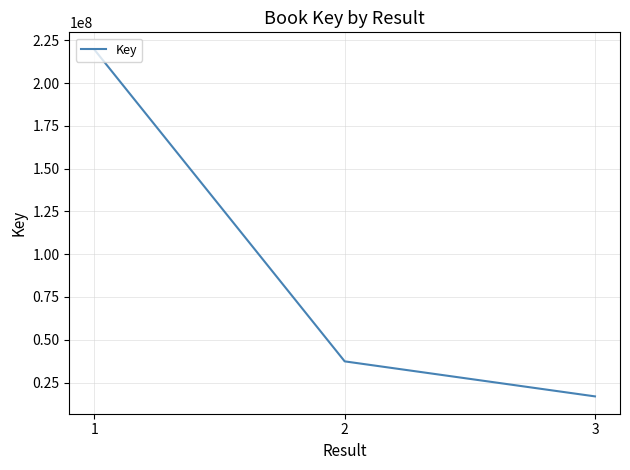

At which label does the data first exceed 37396617?

1